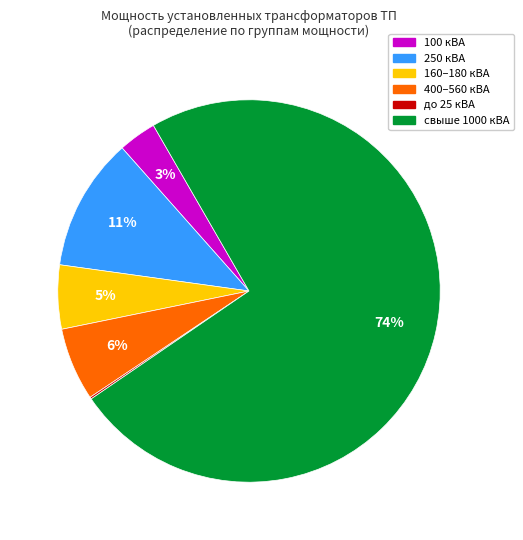

Is there a majority slice in this chart?

Yes